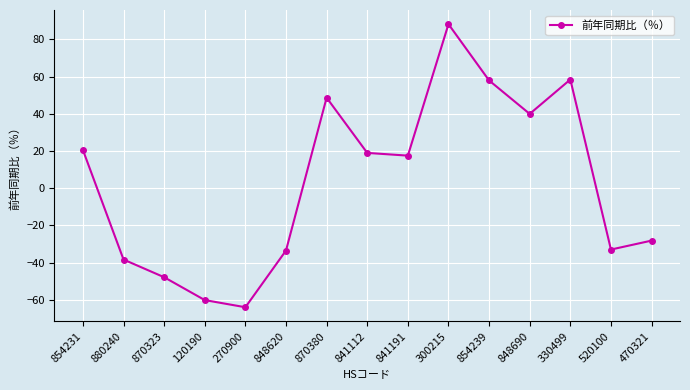

Which category has the lowest value across all series?

270900